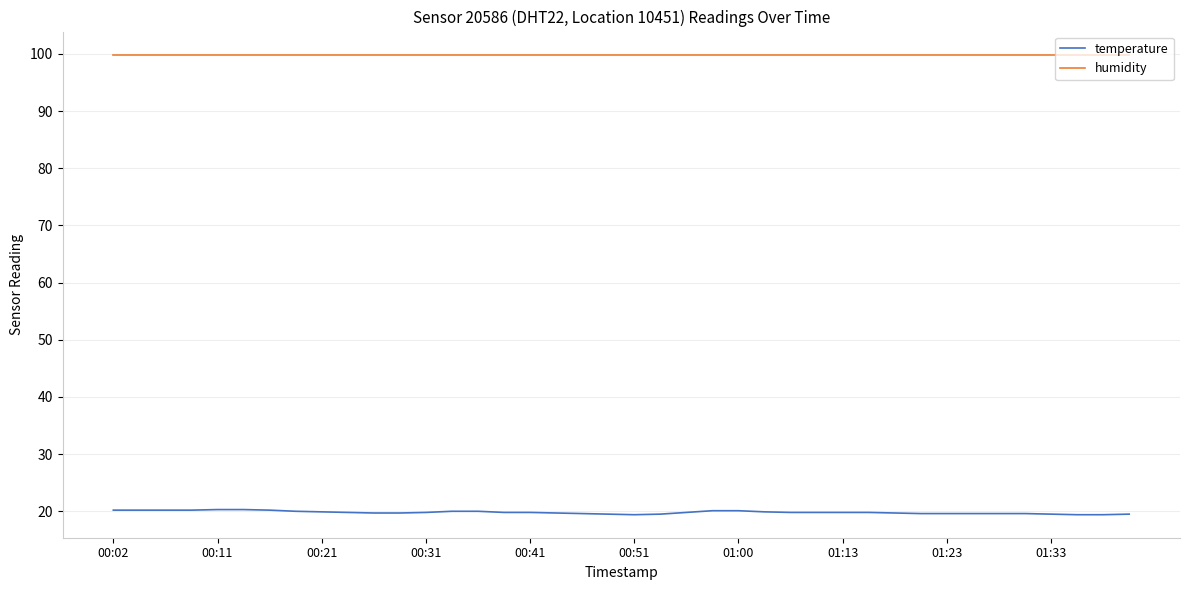

Which series has the largest total across all categories?

humidity